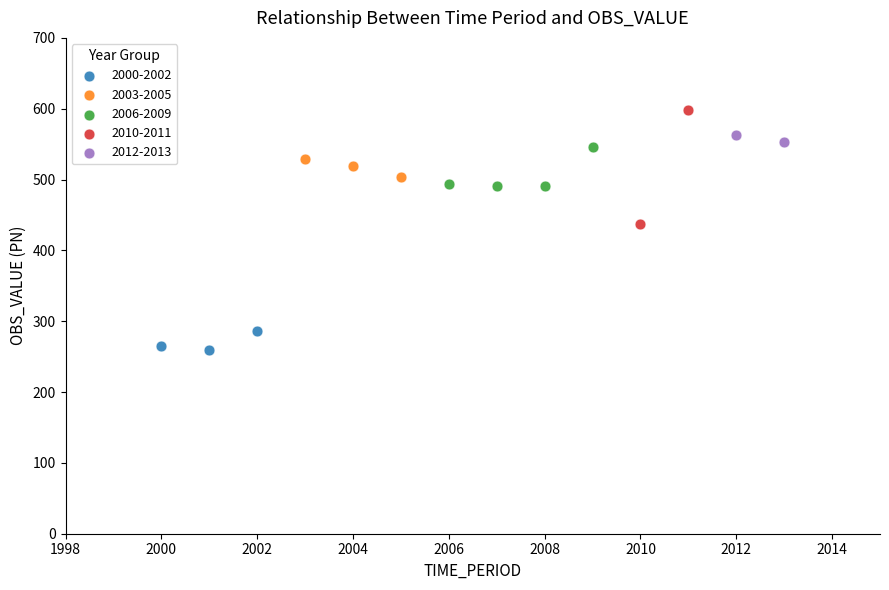

What are all the series names shown in the legend?

2000-2002, 2003-2005, 2006-2009, 2010-2011, 2012-2013